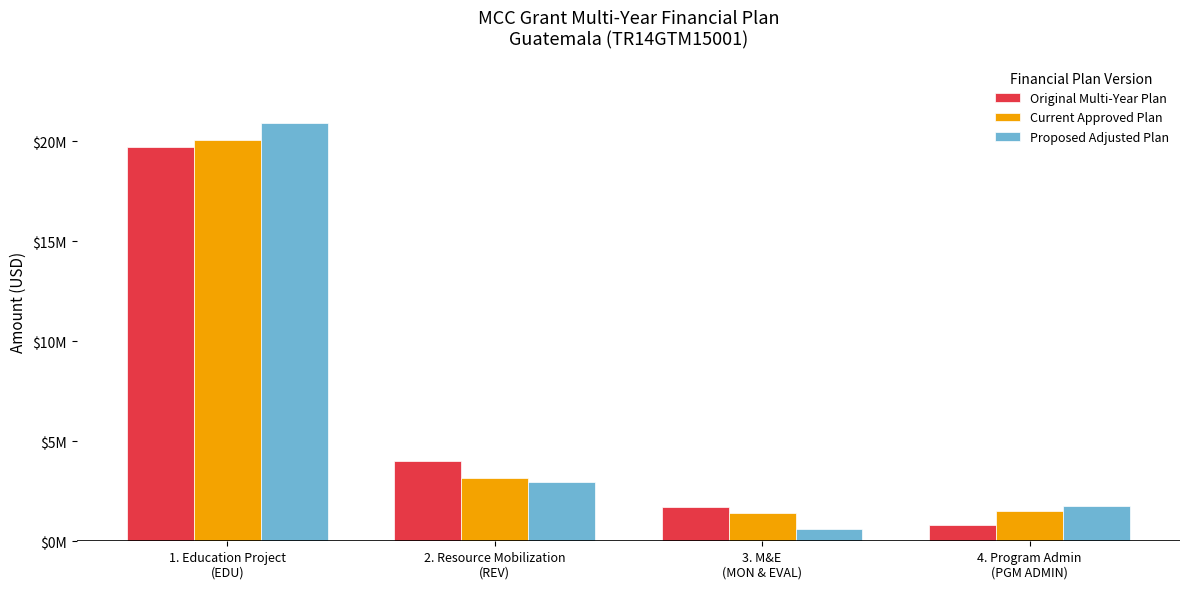

Is the value of Current Approved Plan at 2. Resource Mobilization
(REV) greater than the value of Proposed Adjusted Plan at 4. Program Admin
(PGM ADMIN)?

Yes